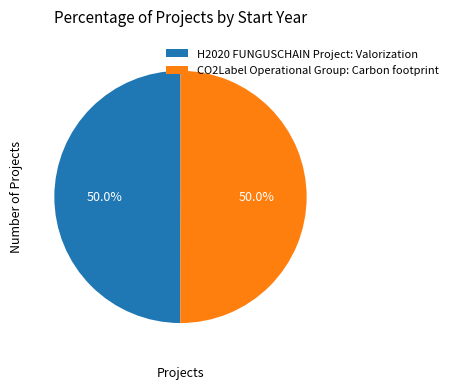

Count the number of slices in the pie.

2